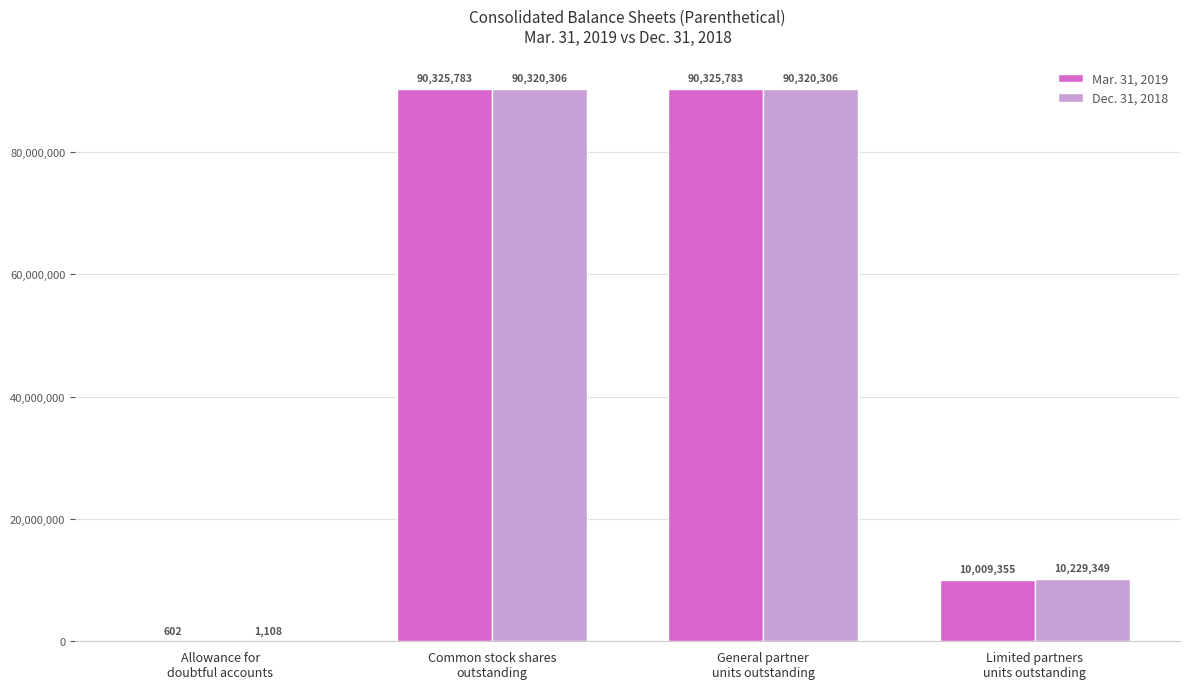

How many series are shown in this chart?

2